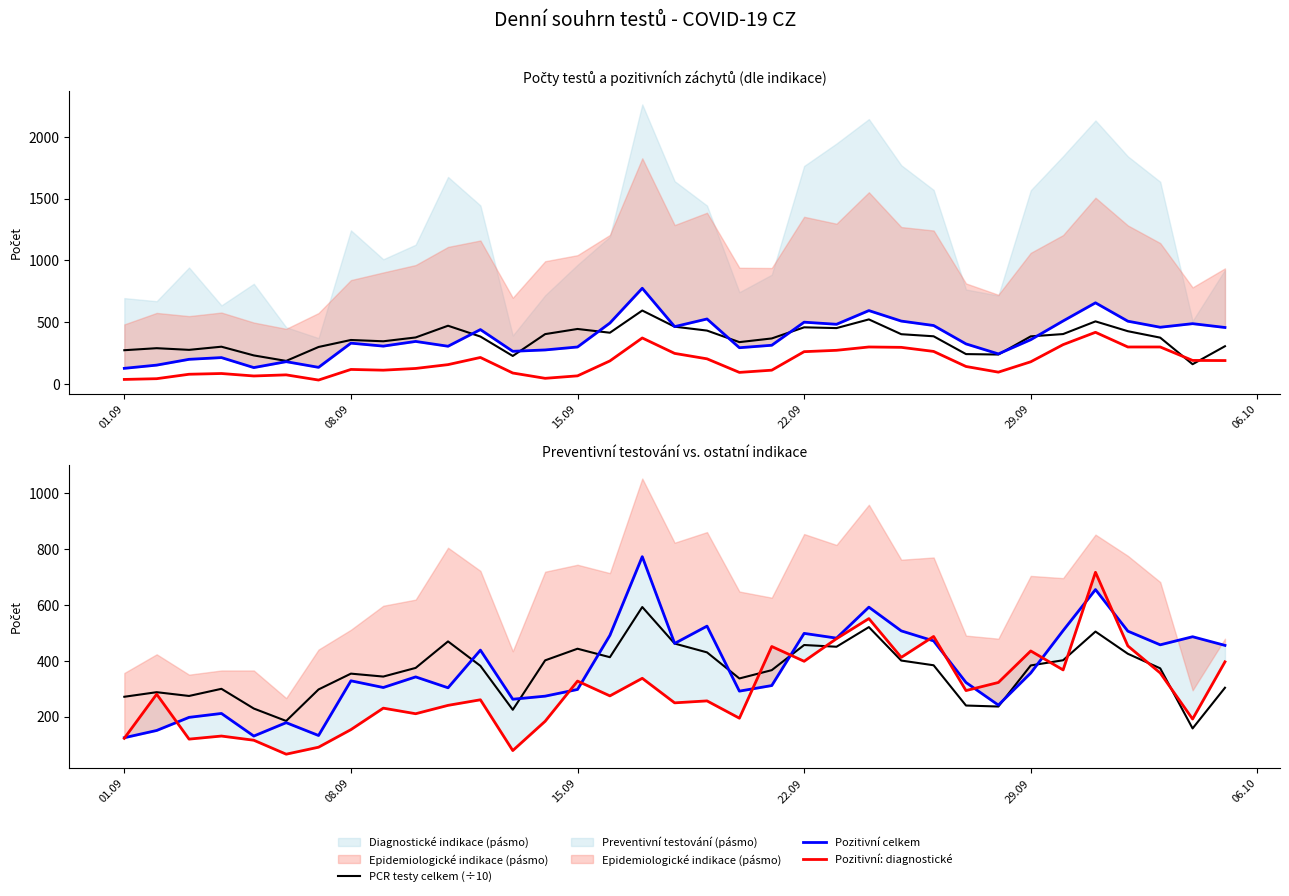

True or false: Pozitivní: diagnostické and Preventivní a plošné testování intersect in this chart.

True